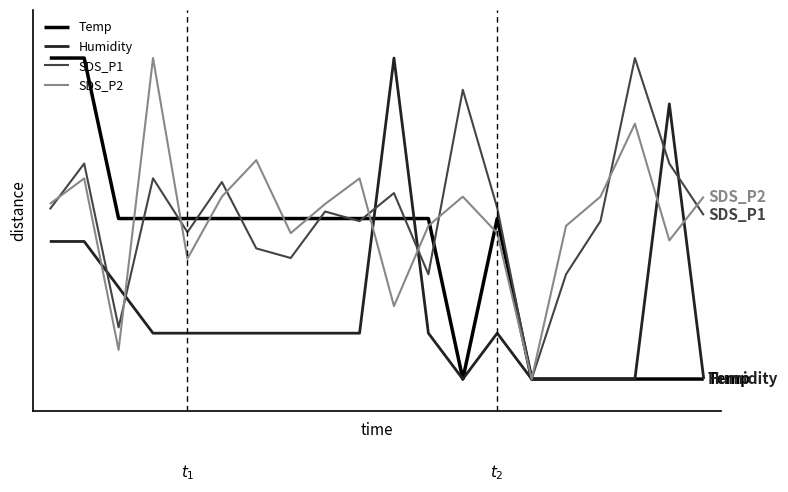

Is this an area chart (filled region under the line)?

No